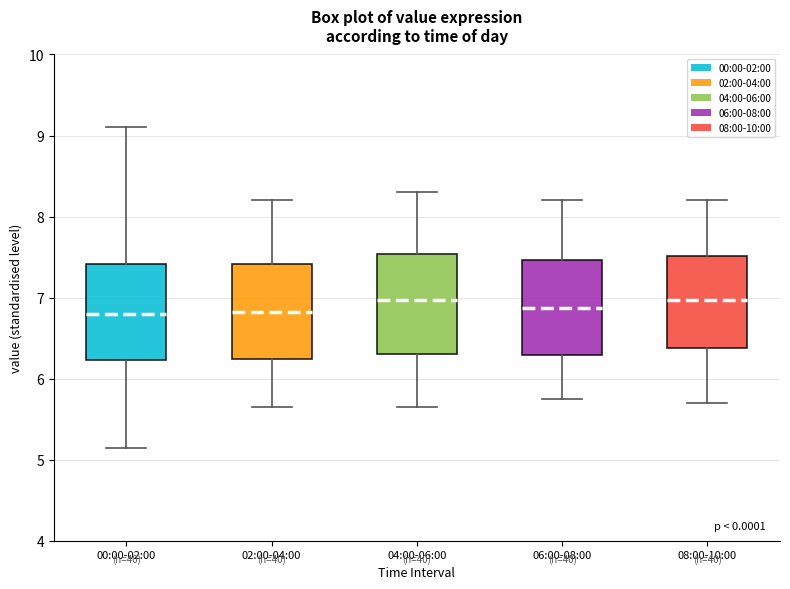

Reading left to right, transcribe this box plot: for each box, give where its median line is, the range the box spans, and where its two whiskers end, as read against the y-axis. The values are not printed on the chart, so give them approximately, as read against the axis.

00:00-02:00: median 6.8, box 6.2 to 7.4, whiskers 5.2 to 9.1
02:00-04:00: median 6.8, box 6.2 to 7.4, whiskers 5.7 to 8.2
04:00-06:00: median 7.0, box 6.3 to 7.5, whiskers 5.7 to 8.3
06:00-08:00: median 6.9, box 6.3 to 7.5, whiskers 5.8 to 8.2
08:00-10:00: median 7.0, box 6.4 to 7.5, whiskers 5.7 to 8.2